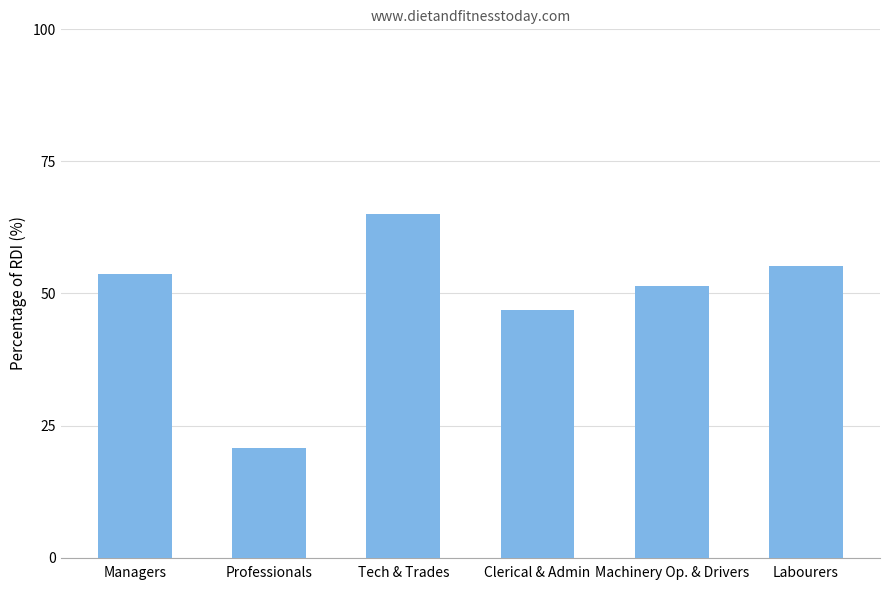

Between Clerical & Admin and Professionals, which is larger?

Clerical & Admin